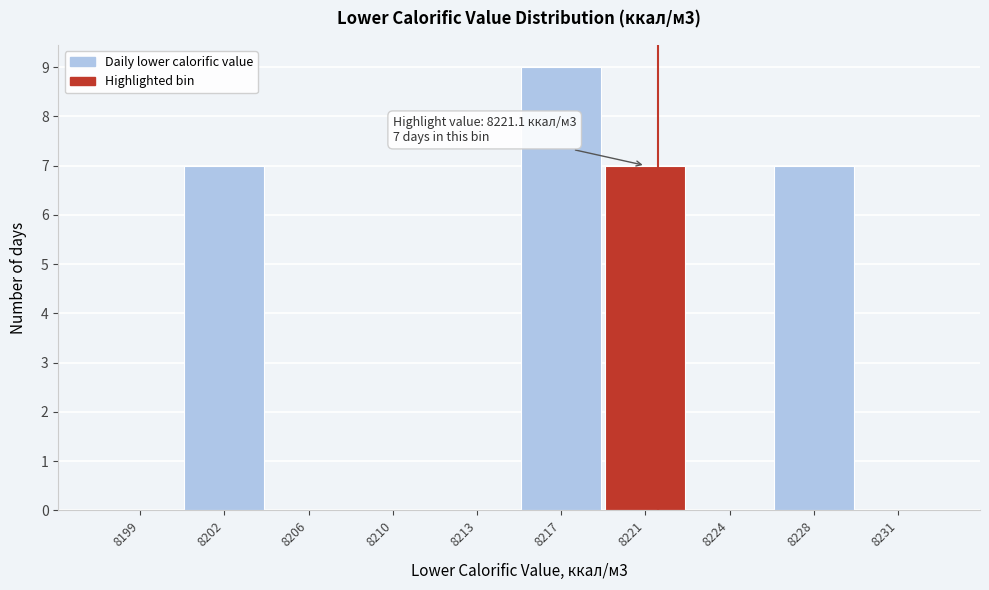

Reading left to right, transcribe all the data shown in this chart.

8199=0	8202=7	8206=0	8210=0	8213=0	8217=9	8221=7	8224=0	8228=7	8231=0